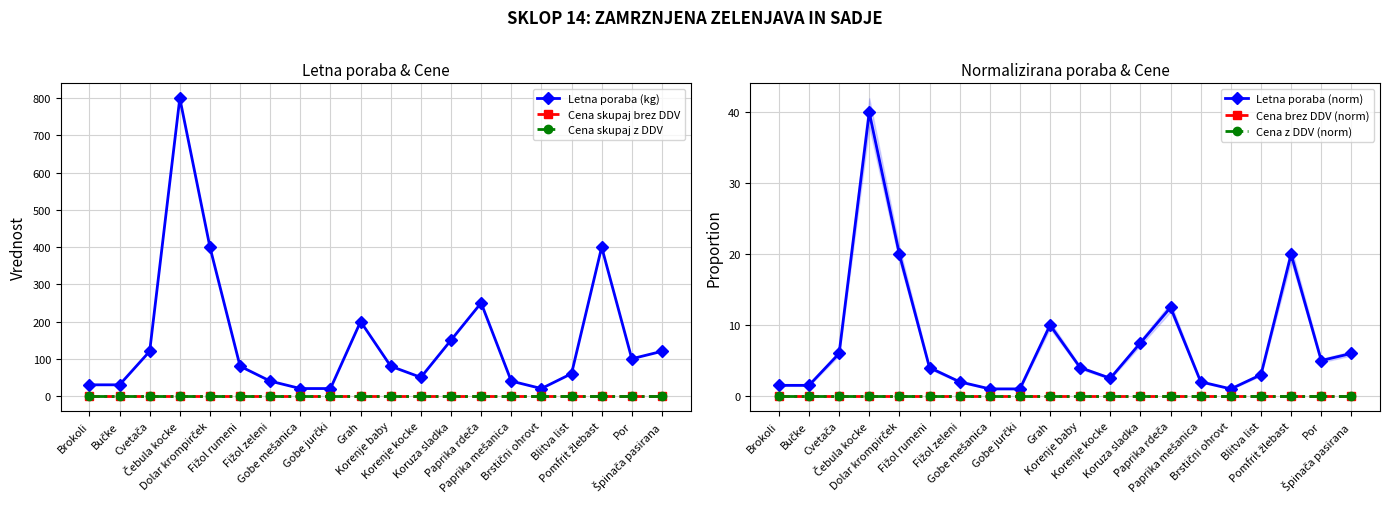

Which series changed the most between Fižol rumeni and Por?

Letna poraba (kg)